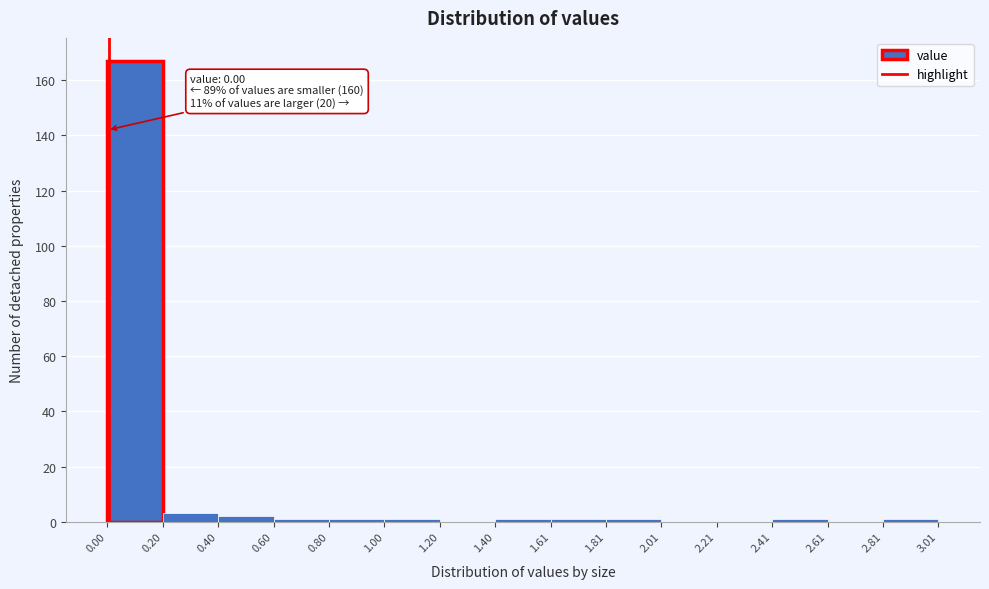

Which range on the x-axis has the tallest bar?

0.00 to 0.20